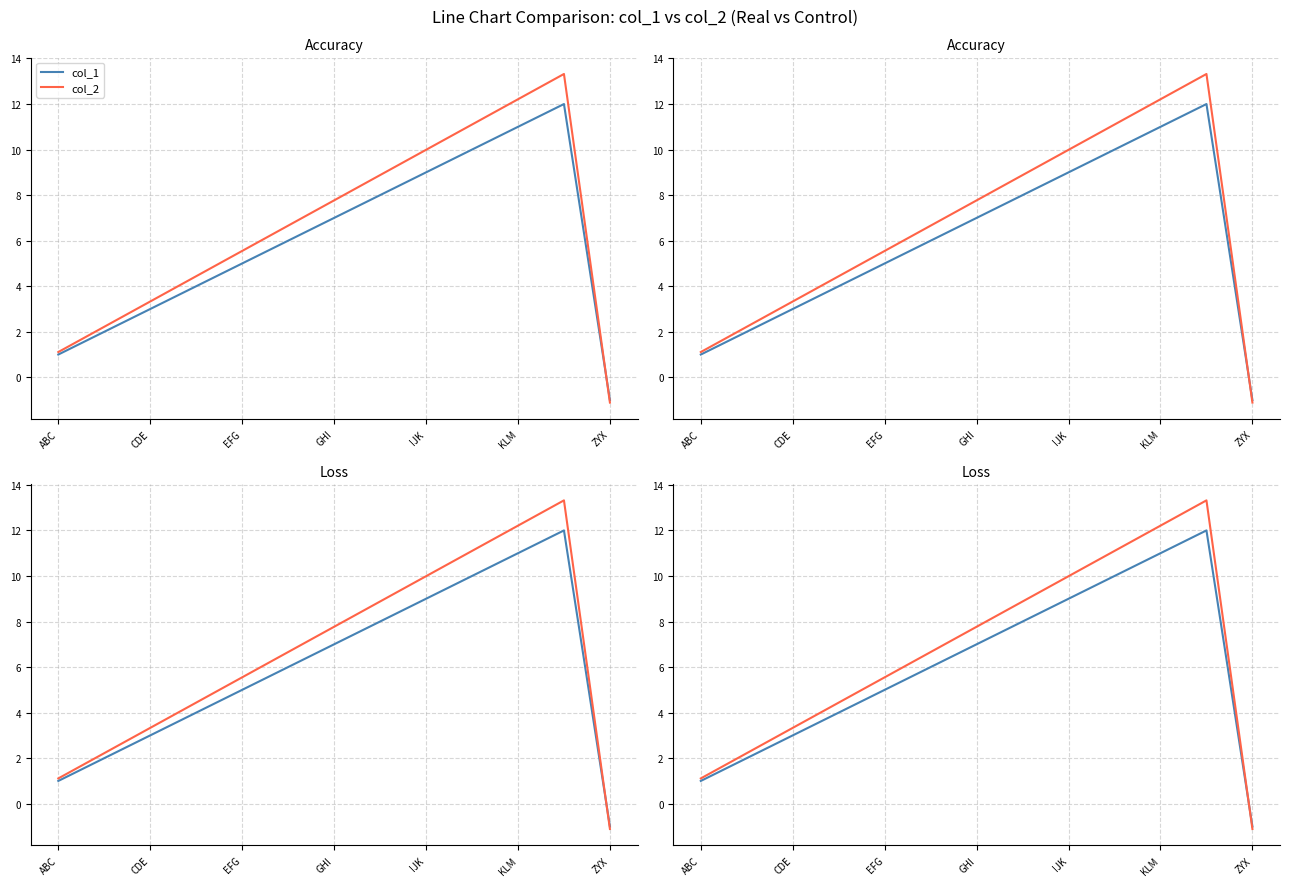

True or false: col_2 has more than 0 interior local peaks.

True